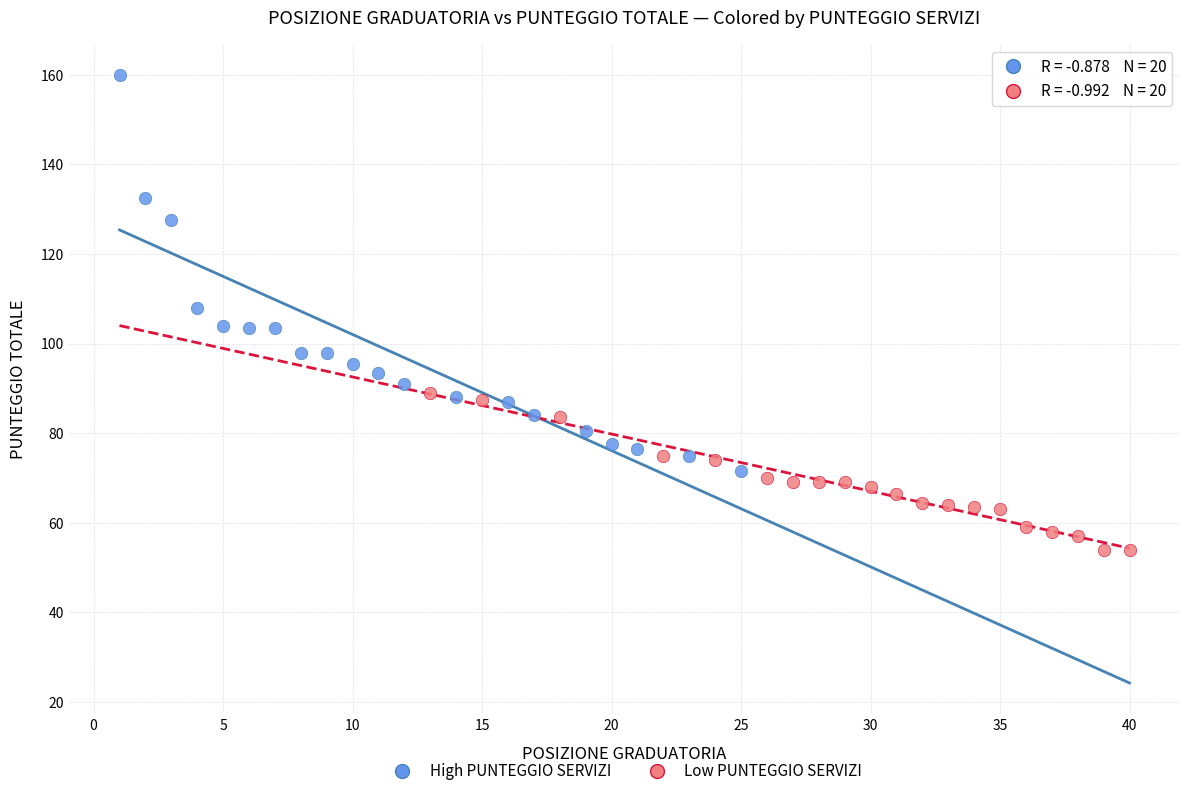

What are all the series names shown in the legend?

High PUNTEGGIO SERVIZI, Low PUNTEGGIO SERVIZI